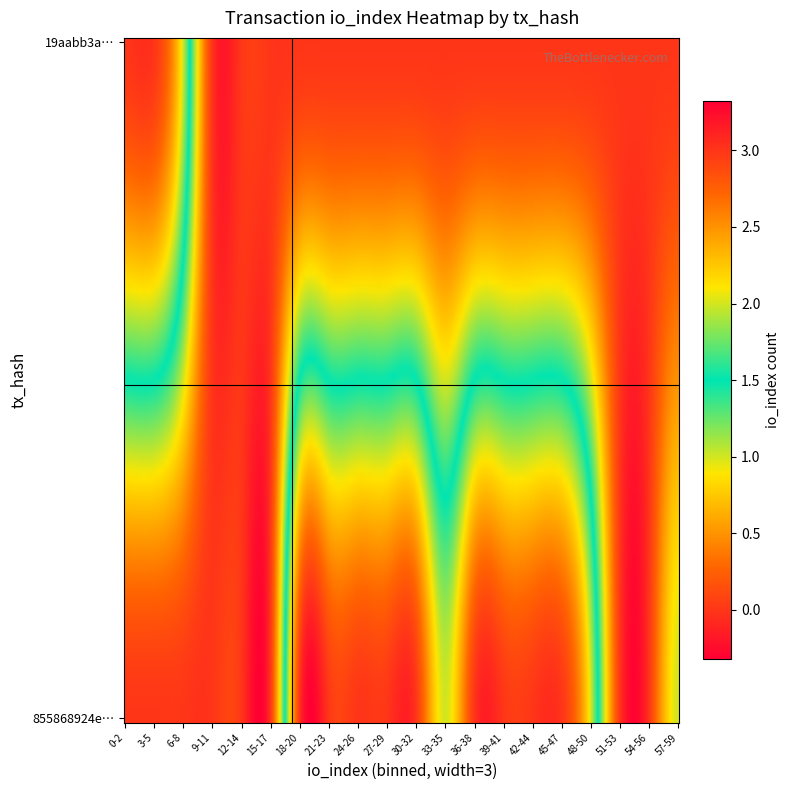

What is the difference between the second highest and second lowest values in the 19aabb3a6864d1dbdf7373ba43a42a76b0b95de series?

5